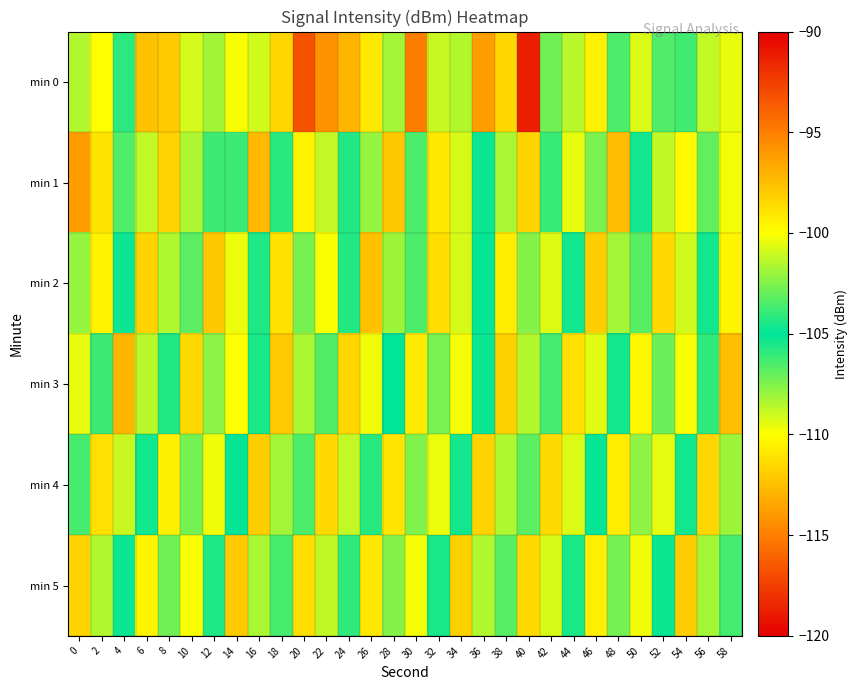

Reading left to right, transcribe all the data shown in this chart.

min 0: 0=-101.5	2=-100.0	4=-105.9	6=-97.7	8=-97.9	10=-100.9	12=-108.1	14=-100.2	16=-100.9	18=-98.4	20=-93.3	22=-95.8	24=-97.1	26=-99.1	28=-108.2	30=-94.9	32=-101.1	34=-101.5	36=-96.2	38=-98.5	40=-118.8	42=-102.8	44=-101.4	46=-99.5	48=-103.5	50=-100.7	52=-103.5	54=-103.7	56=-101.2	58=-100.5
min 1: 0=-96.2	2=-98.9	4=-103.4	6=-108.8	8=-98.2	10=-101.6	12=-106.2	14=-106.2	16=-97.3	18=-105.8	20=-99.5	22=-101.2	24=-104.3	26=-102.1	28=-97.8	30=-103.5	32=-99.1	34=-100.8	36=-105.2	38=-101.7	40=-98.3	42=-103.9	44=-100.5	46=-102.6	48=-97.4	50=-104.7	52=-101.3	54=-99.8	56=-103.1	58=-100.2
min 2: 0=-102.1	2=-99.5	4=-104.8	6=-98.3	8=-101.6	10=-103.2	12=-97.8	14=-100.4	16=-105.6	18=-98.9	20=-102.7	22=-100.1	24=-104.3	26=-97.6	28=-101.9	30=-103.5	32=-98.7	34=-100.8	36=-105.1	38=-99.3	40=-102.4	42=-100.7	44=-104.6	46=-98.1	48=-101.8	50=-103.3	52=-98.5	54=-100.9	56=-105.3	58=-99.6
min 3: 0=-100.5	2=-103.8	4=-97.2	6=-101.4	8=-105.7	10=-98.6	12=-102.3	14=-100.0	16=-104.5	18=-97.9	20=-101.7	22=-103.4	24=-98.4	26=-100.3	28=-105.0	30=-99.2	32=-102.6	34=-100.2	36=-104.8	38=-98.2	40=-101.5	42=-103.7	44=-98.8	46=-100.6	48=-105.4	50=-99.7	52=-102.9	54=-100.1	56=-104.1	58=-97.5
min 4: 0=-103.6	2=-98.8	4=-101.1	6=-105.3	8=-99.4	10=-102.7	12=-100.3	14=-104.9	16=-98.1	18=-101.8	20=-103.5	22=-98.5	24=-101.2	26=-105.8	28=-99.0	30=-102.5	32=-100.4	34=-104.6	36=-98.3	38=-101.6	40=-103.2	42=-98.6	44=-100.7	46=-105.1	48=-99.3	50=-102.2	52=-100.5	54=-104.7	56=-98.4	58=-101.9
min 5: 0=-98.3	2=-101.5	4=-105.2	6=-99.6	8=-102.8	10=-100.1	12=-104.4	14=-98.0	16=-101.7	18=-103.6	20=-98.7	22=-101.3	24=-105.9	26=-99.1	28=-102.4	30=-100.2	32=-104.5	34=-98.2	36=-101.6	38=-103.3	40=-98.5	42=-100.8	44=-105.5	46=-99.4	48=-102.7	50=-100.3	52=-104.8	54=-98.1	56=-101.8	58=-103.7